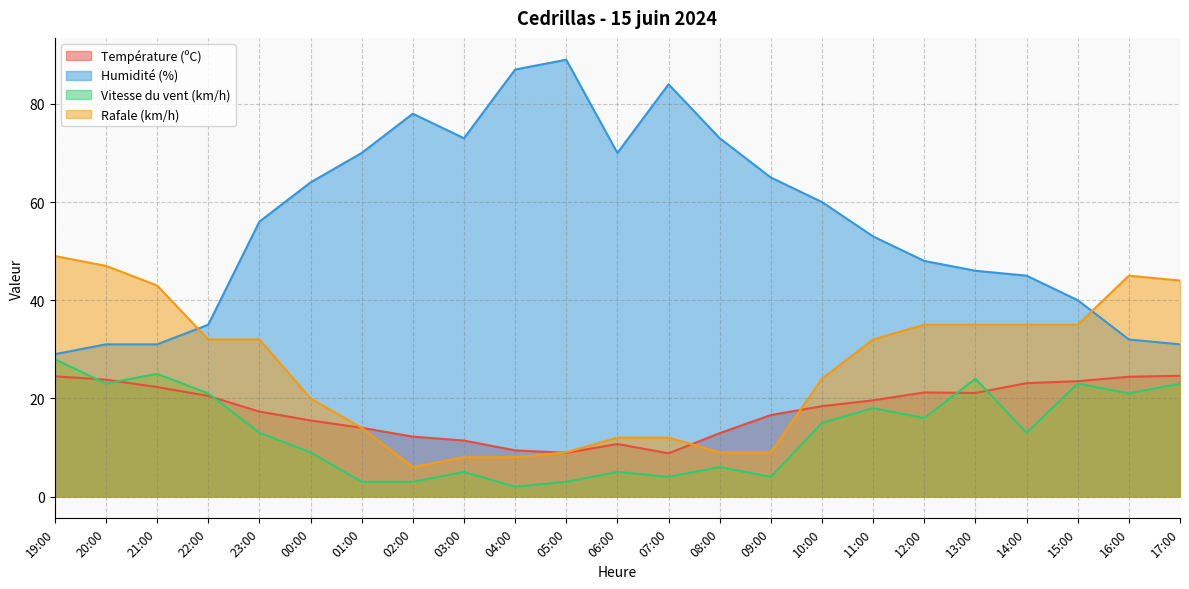

Which series ends up on top after the final intersection of Rafale (km/h) and Température (ºC)?

Rafale (km/h)